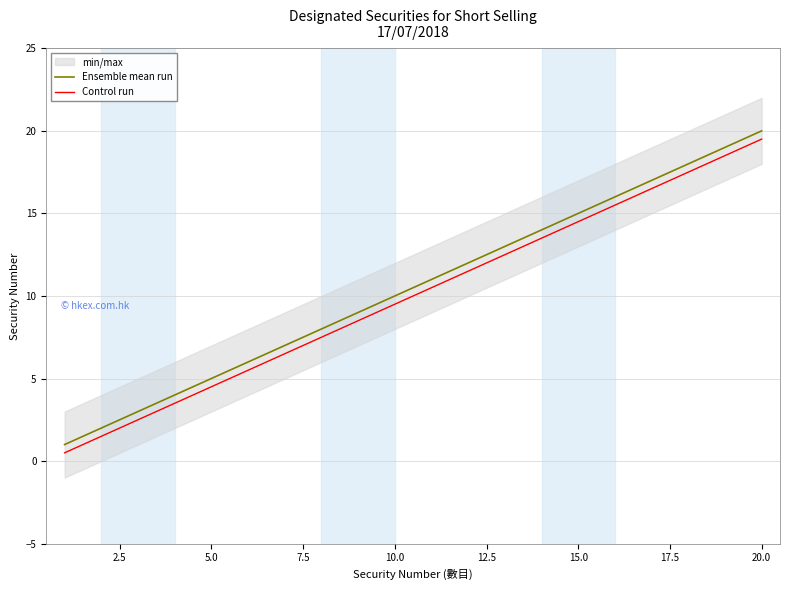

What is the difference between the second highest and minimum values in the Ensemble mean run series?

18.0